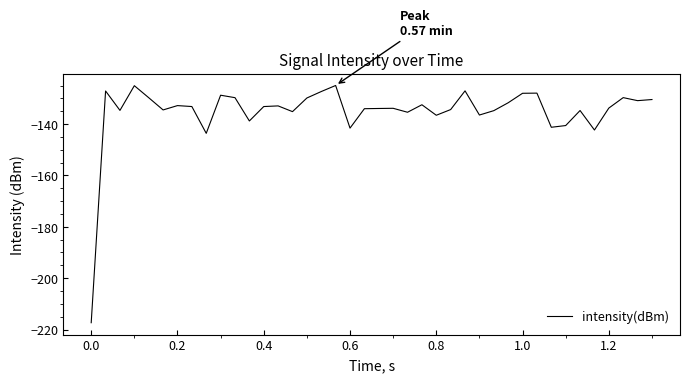

What is the difference between the maximum and minimum values?

92.4